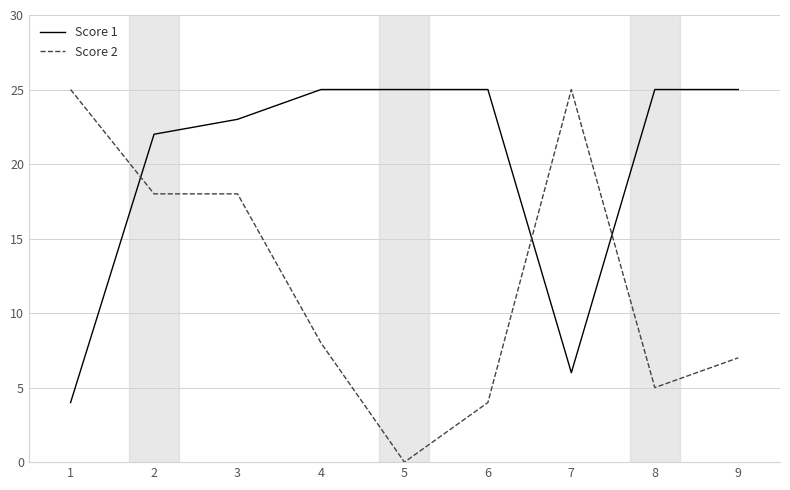

What are all the series names shown in the legend?

Score 1, Score 2